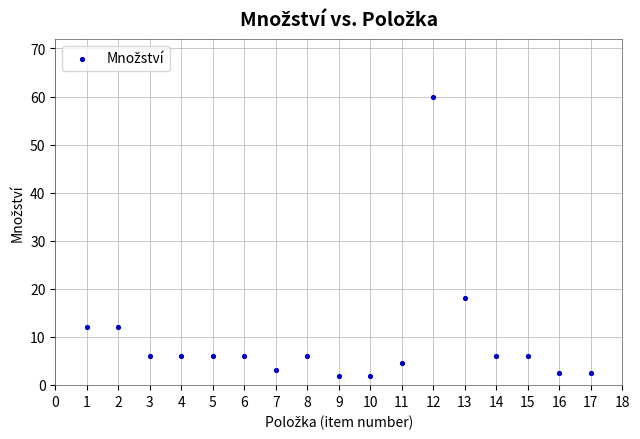

What Y value in the scatter plot is closest to 30?

18.0